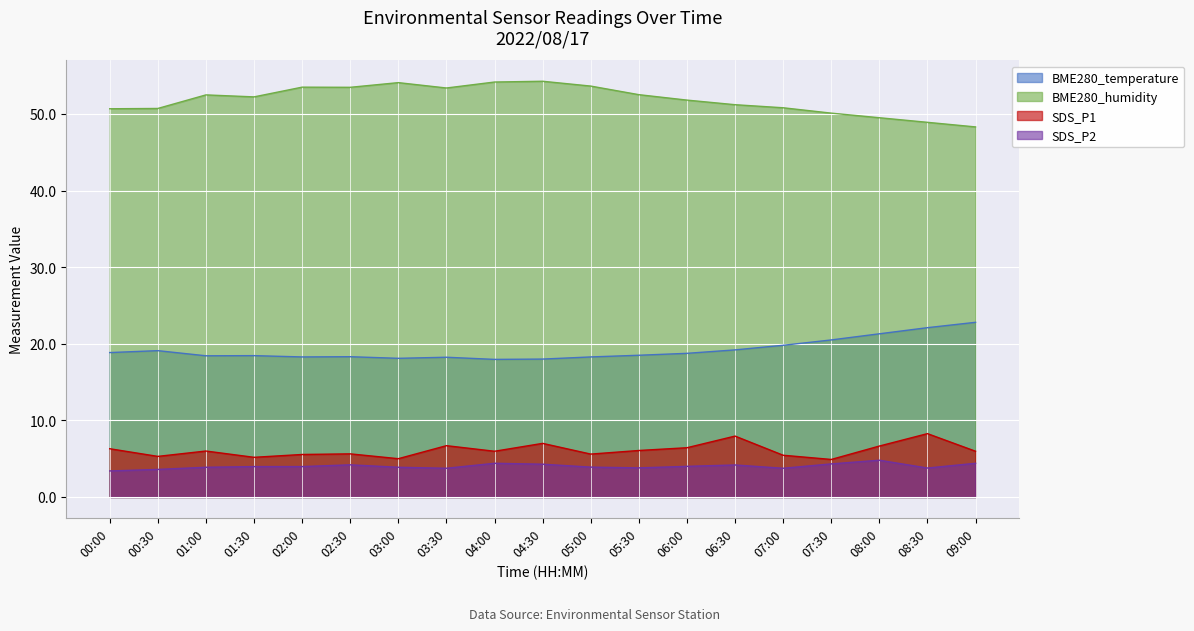

How many lines are shown in the chart?

4